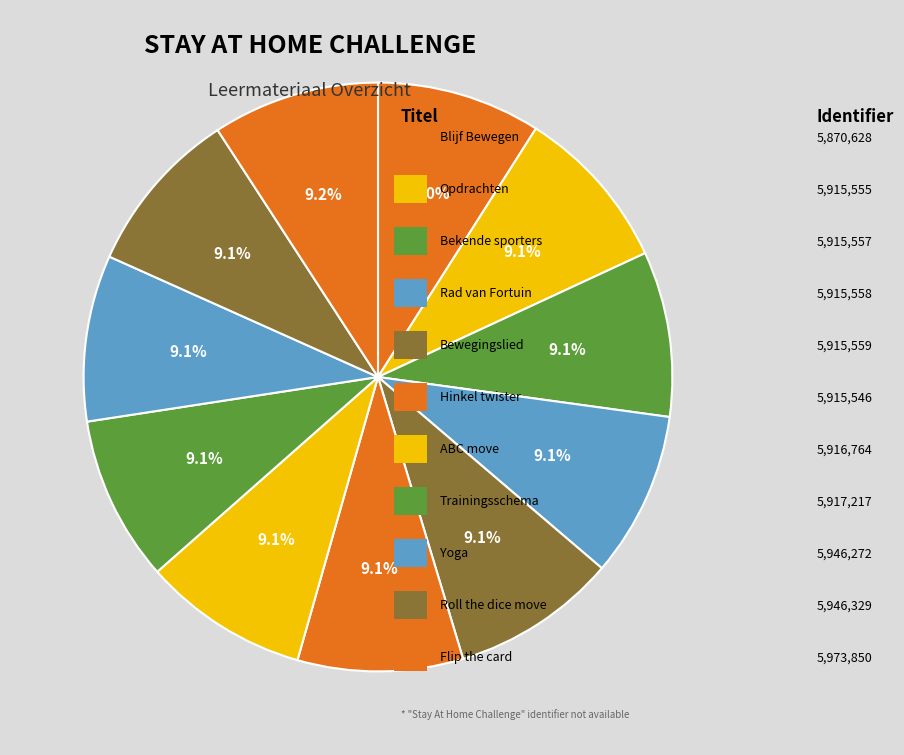

Which slice is the smallest?

Blijf Bewegen